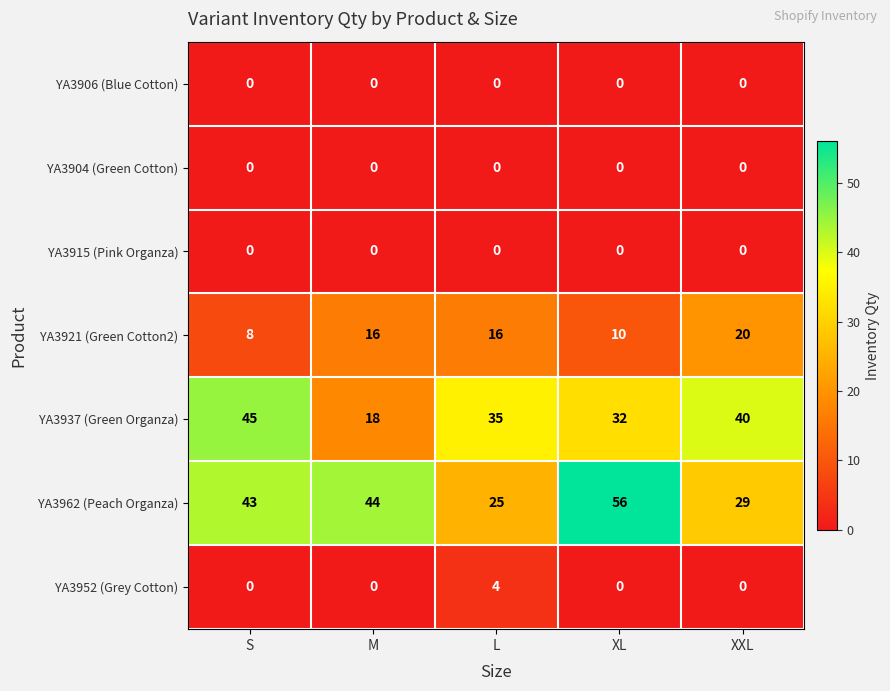

Which series has the largest range (max minus min)?

YA3962 (Peach Organza)